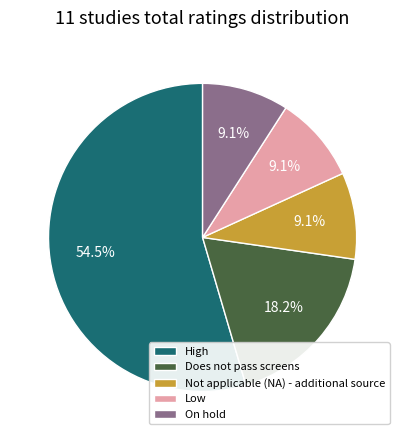

True or false: On hold accounts for 20% of the total.

False